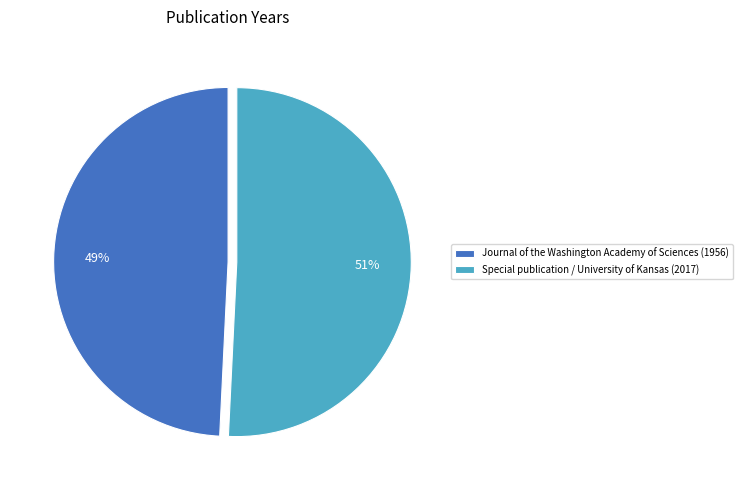

Is it true that Journal of the Washington Academy of Sciences (1956) is 49% of the pie?

True